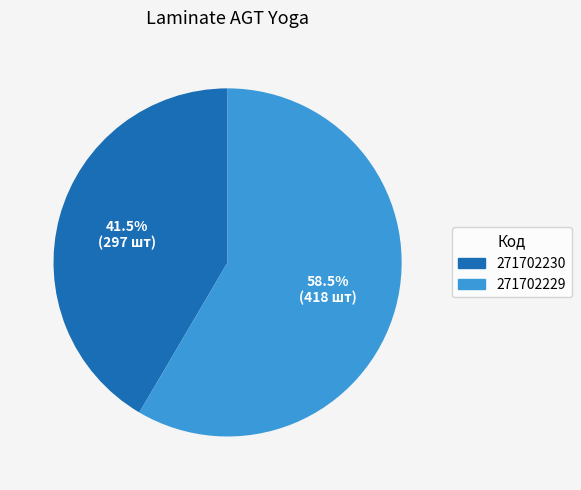

Does 271702230 account for over 50% of the chart?

No